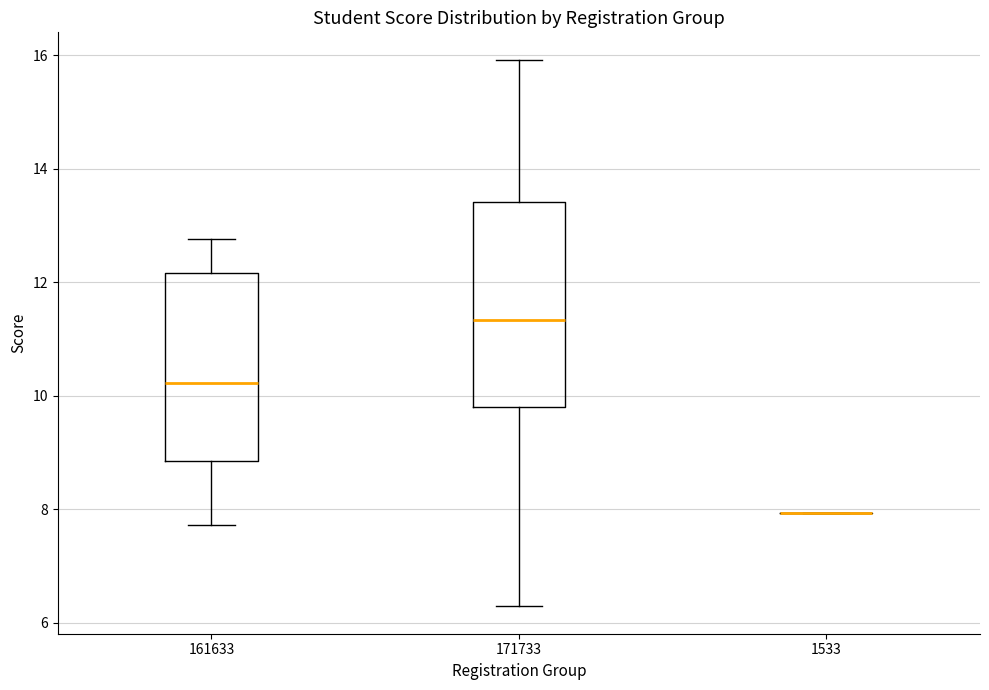

Where does the lower whisker of the box at x = 161633 end on the y-axis? The values are not printed on the chart, so give them approximately, as read against the axis.

7.8